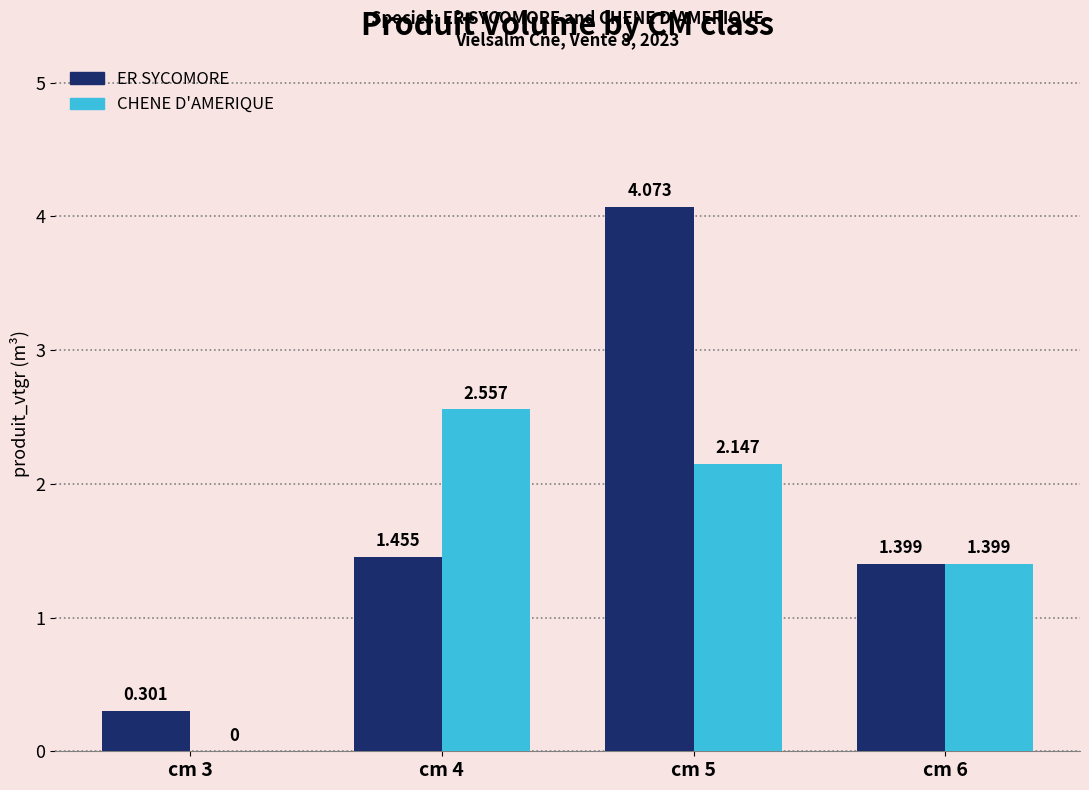

How many values in the CHENE D'AMERIQUE series exceed 2?

2